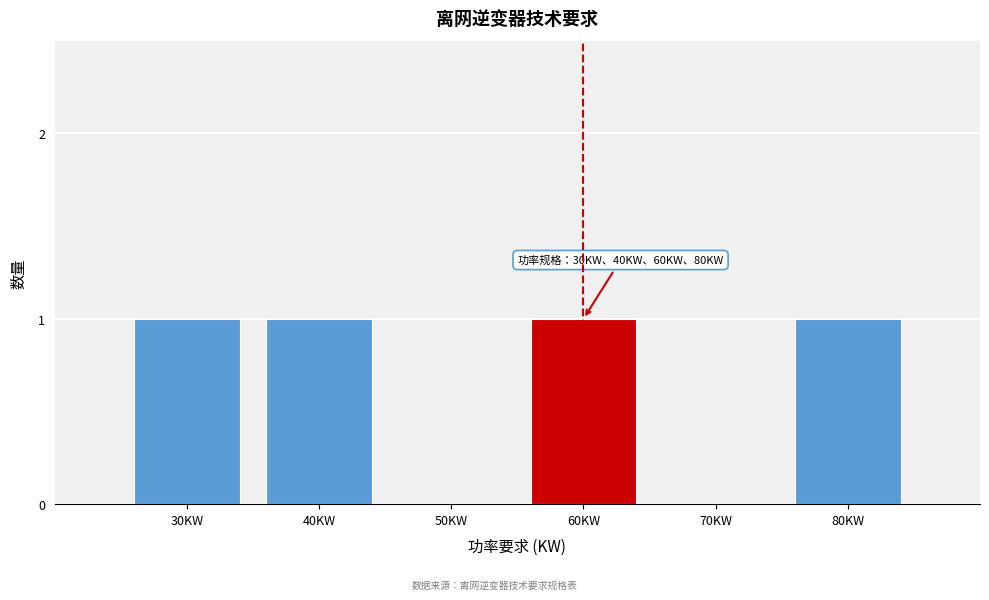

Reading right to left, list all the values displayed in this chart.

80KW=1	70KW=0	60KW=1	50KW=0	40KW=1	30KW=1